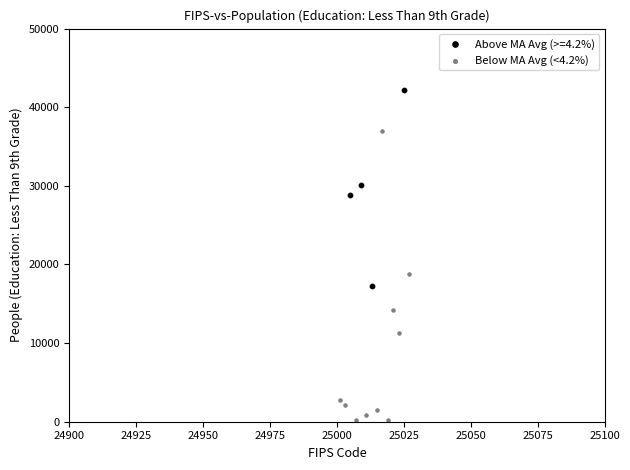

Which series has the largest Y range (max minus min)?

Below MA Avg (<4.2%)